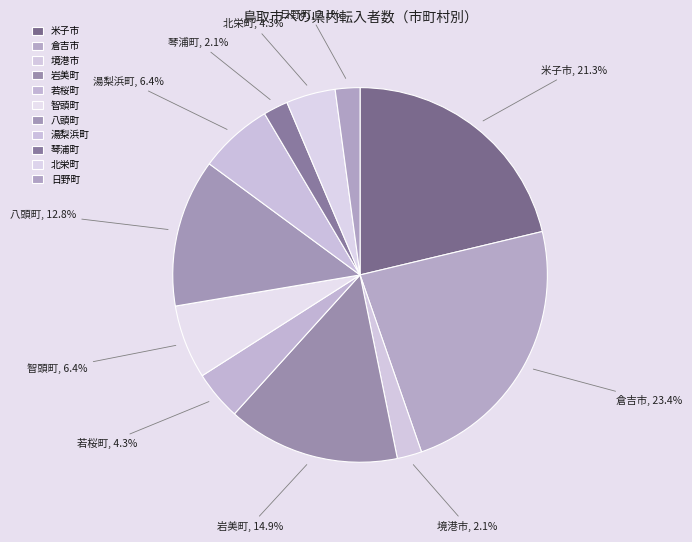

Does any single category account for the majority?

No